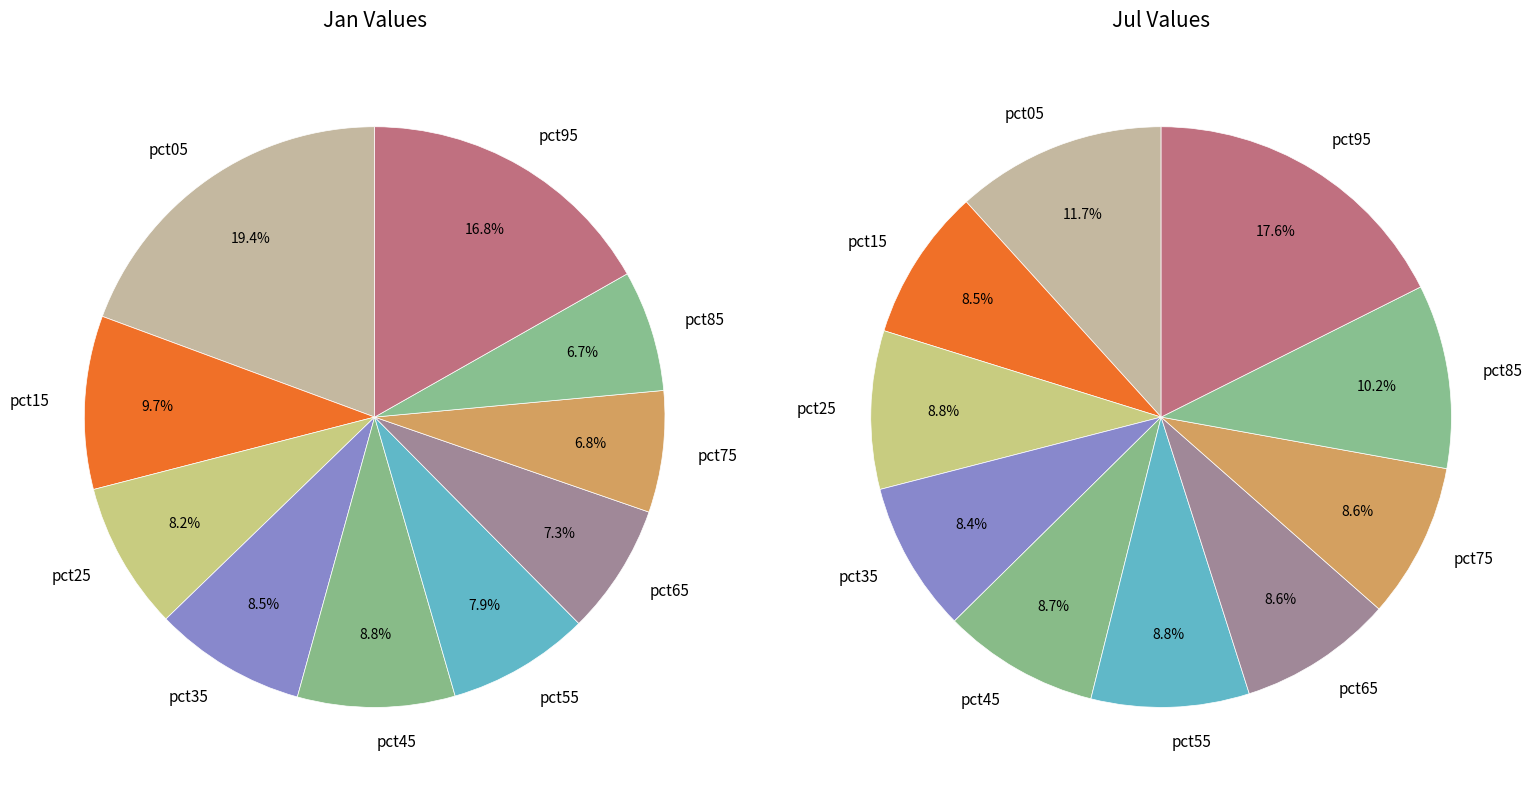

To the nearest percent, what is the average slice percentage?

10%